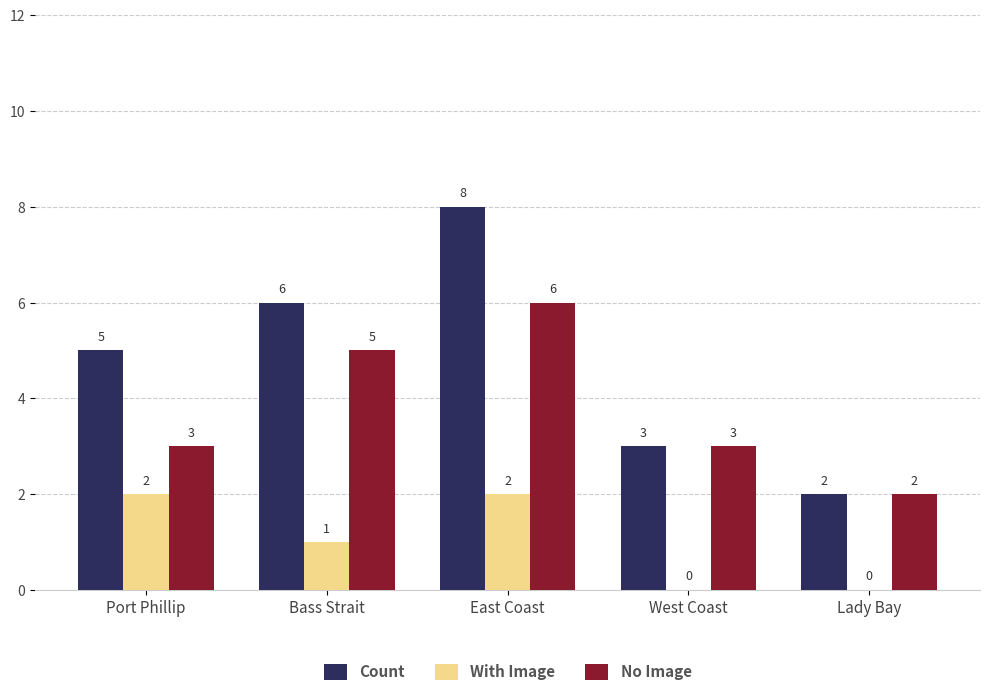

What is the sum of all With Image values?

5